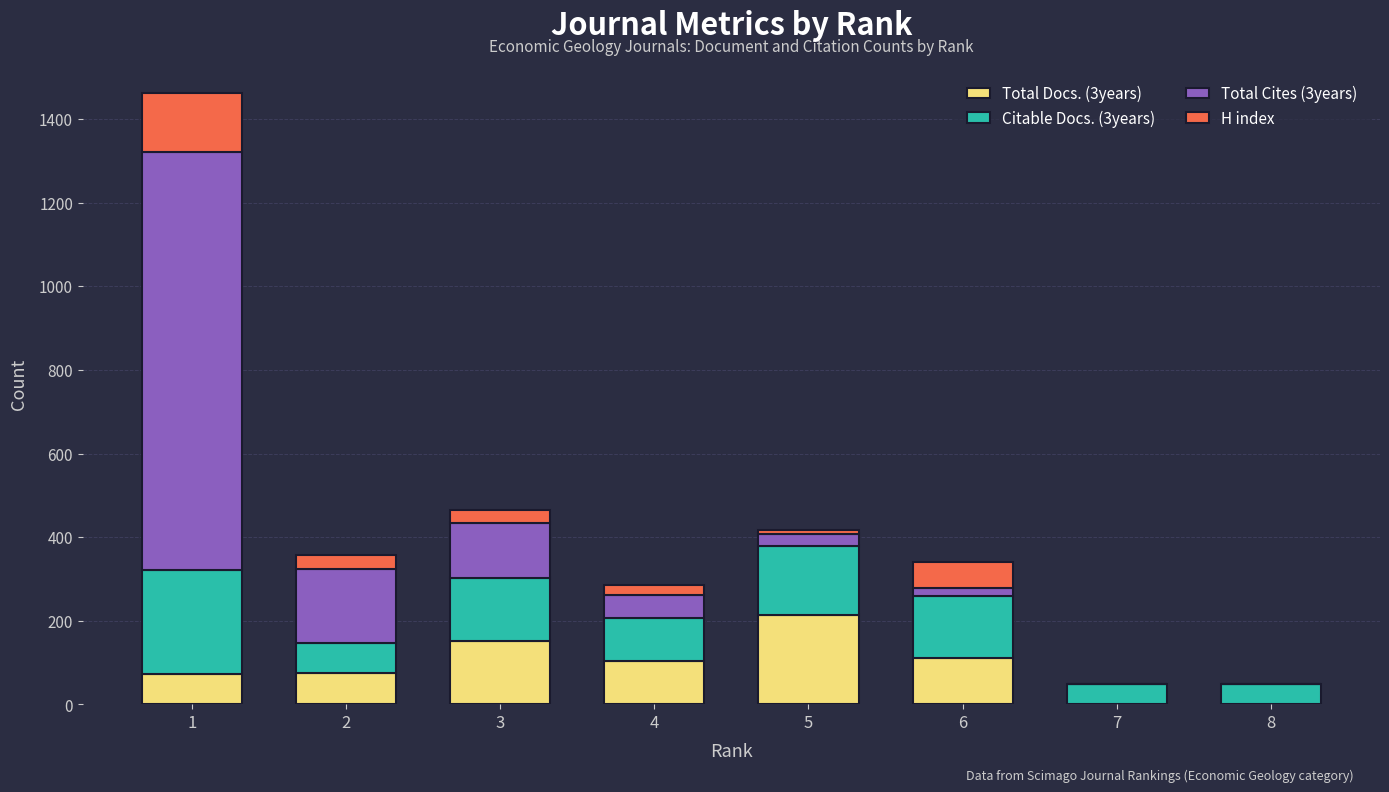

The value of Total Docs. (3years) at 4 is 104. True or false?

True